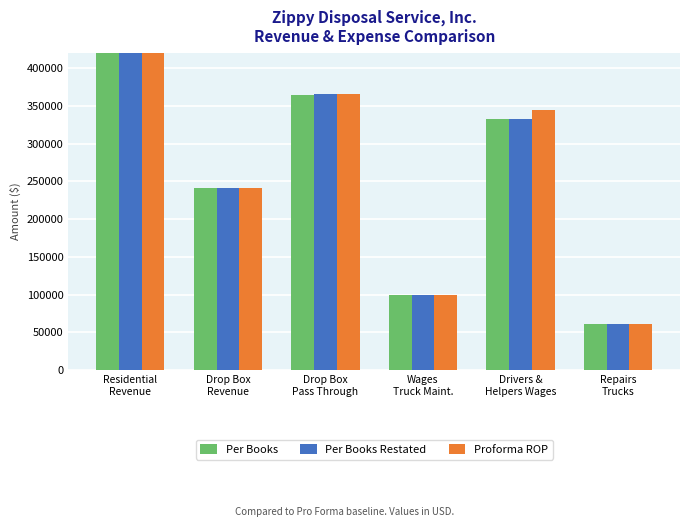

Rank the series at Drop Box
Pass Through from lowest to highest value.

Per Books, Per Books Restated, Proforma ROP